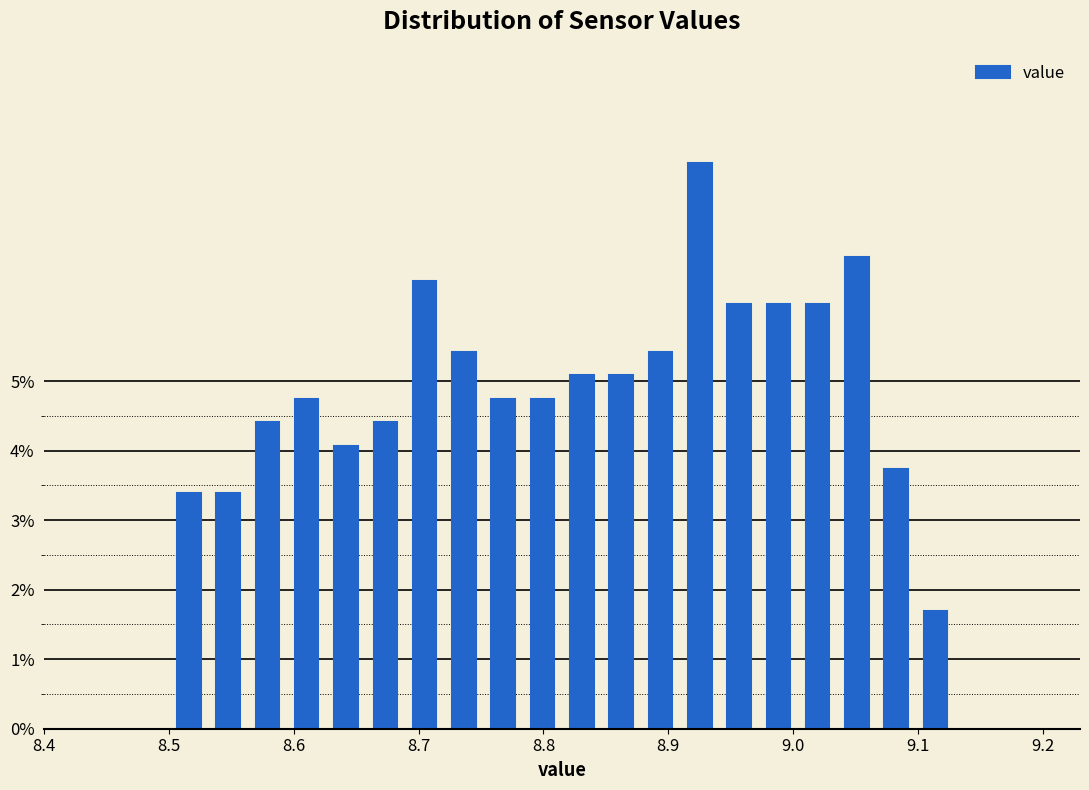

Around what value on the x-axis is the tallest bar? Give the approximate position of its centre, as read against the axis.

8.93